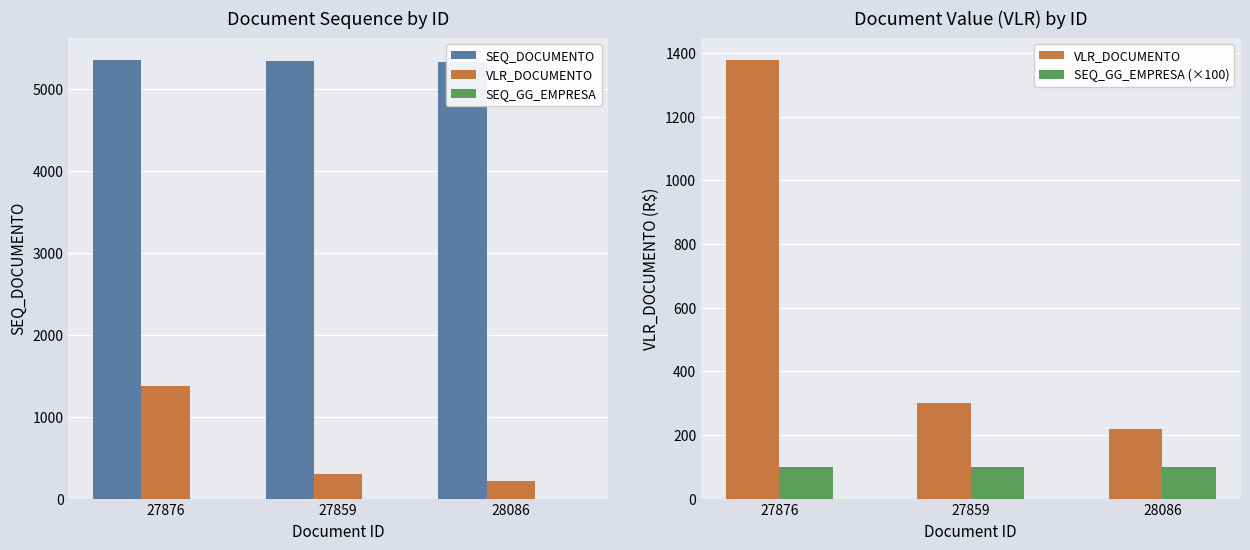

At which label is VLR_DOCUMENTO closest to 797?

27859